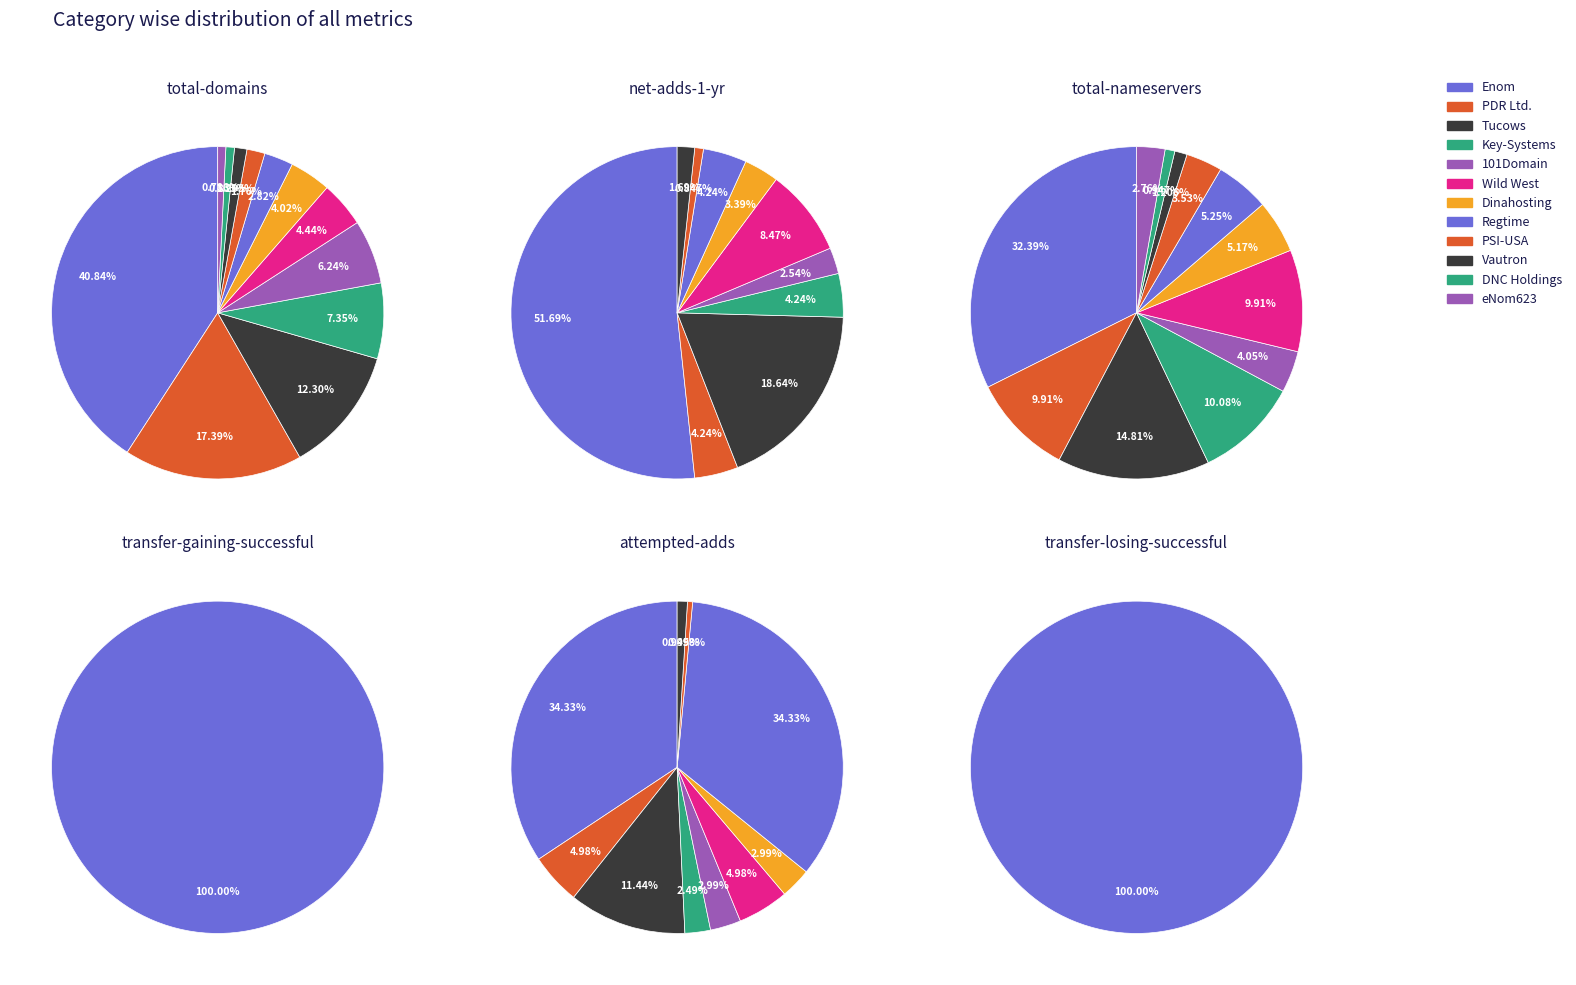

The DNC Holdings slice represents 8% of the pie. True or false?

False